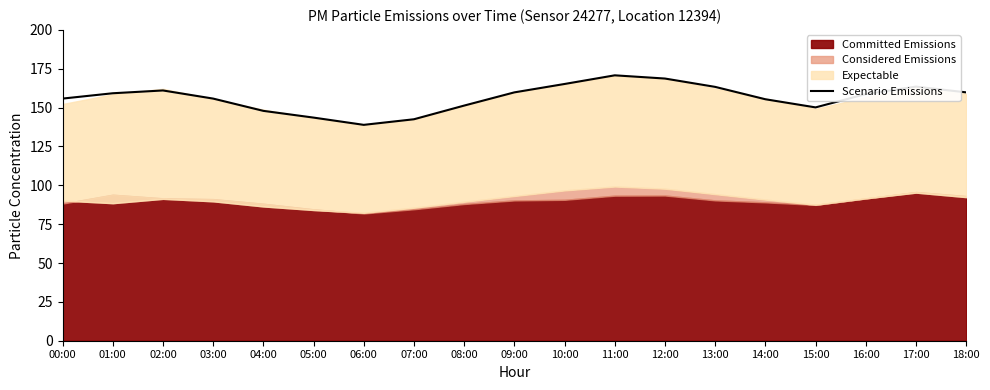

List the labels in order of value, smallest first.

06:00, 07:00, 05:00, 04:00, 15:00, 08:00, 14:00, 00:00, 03:00, 16:00, 01:00, 09:00, 18:00, 02:00, 13:00, 17:00, 10:00, 12:00, 11:00